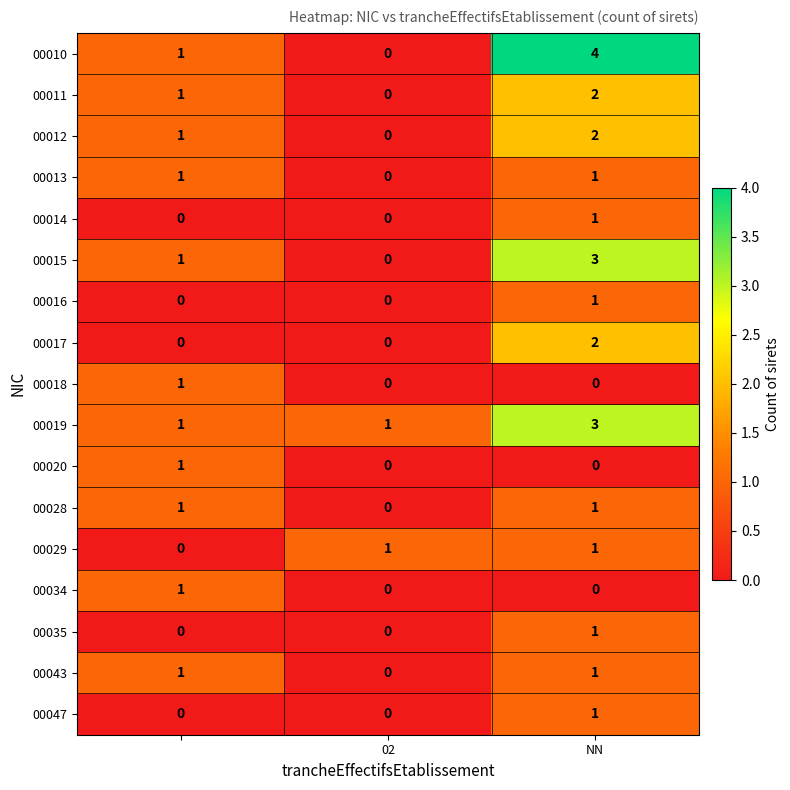

How many categories are shown in the chart?

3